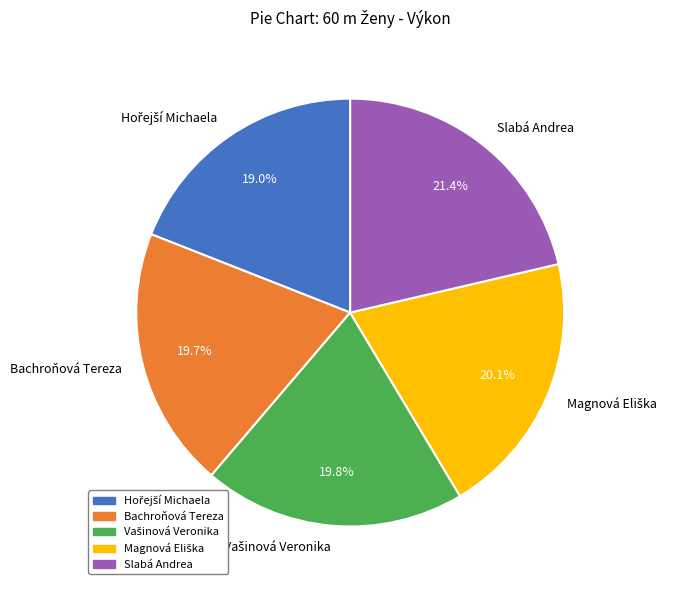

Count the number of slices in the pie.

5